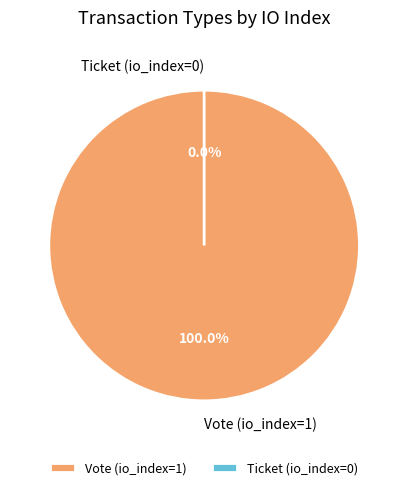

Does Ticket (io_index=0) represent more than half of the total?

No